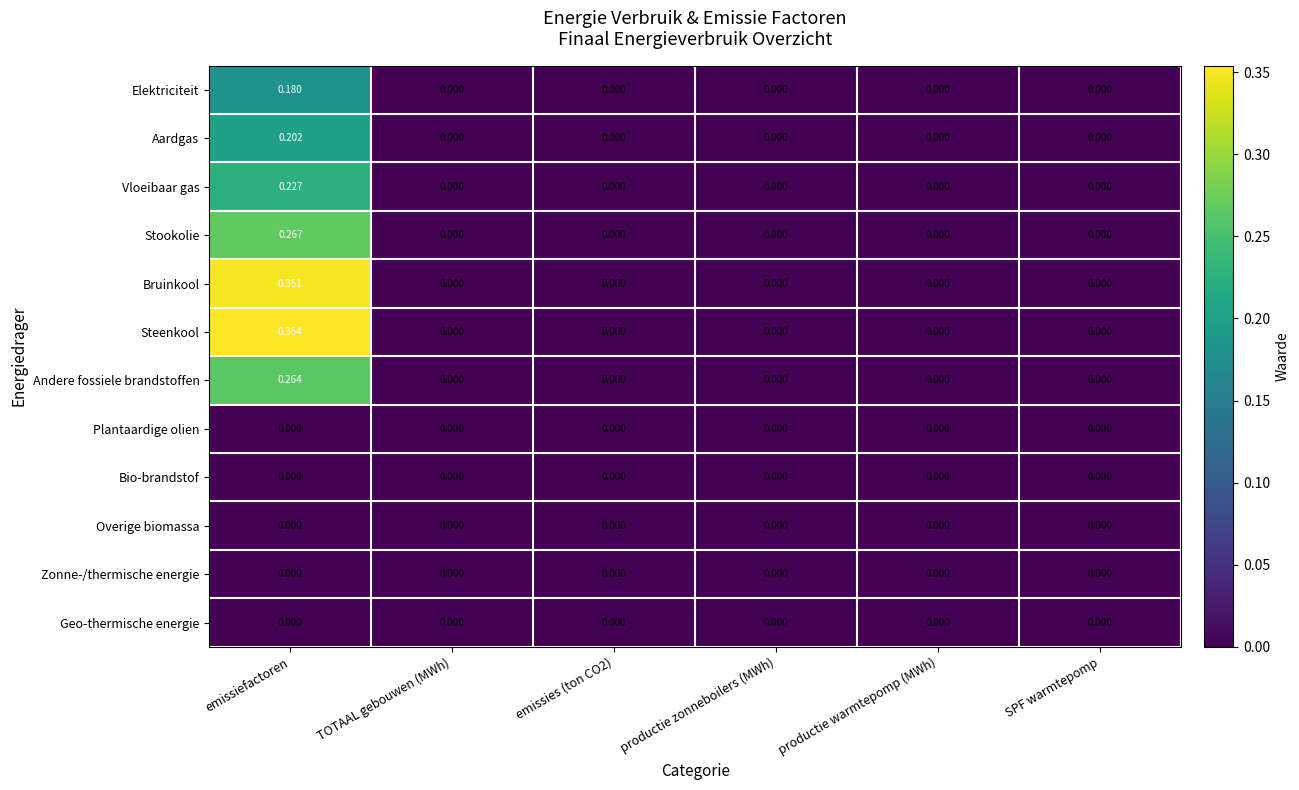

Which series has the largest total across all categories?

Steenkool